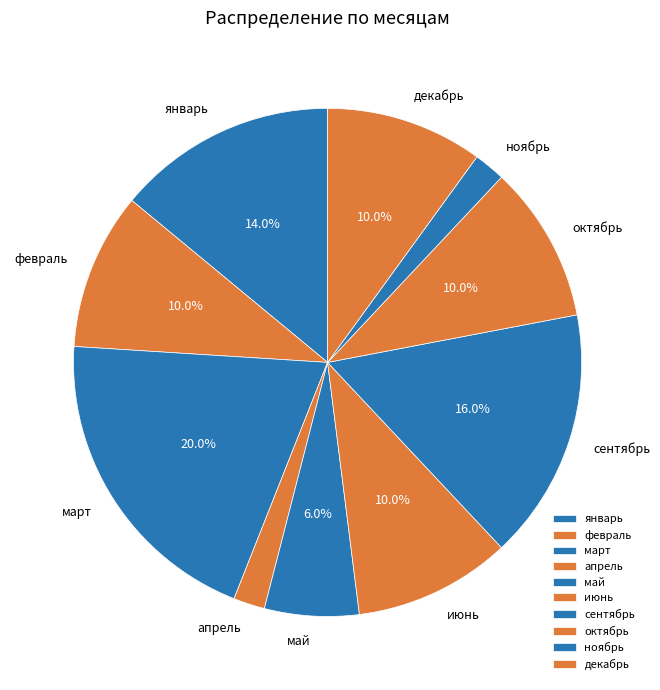

How many segments does this pie chart have?

10